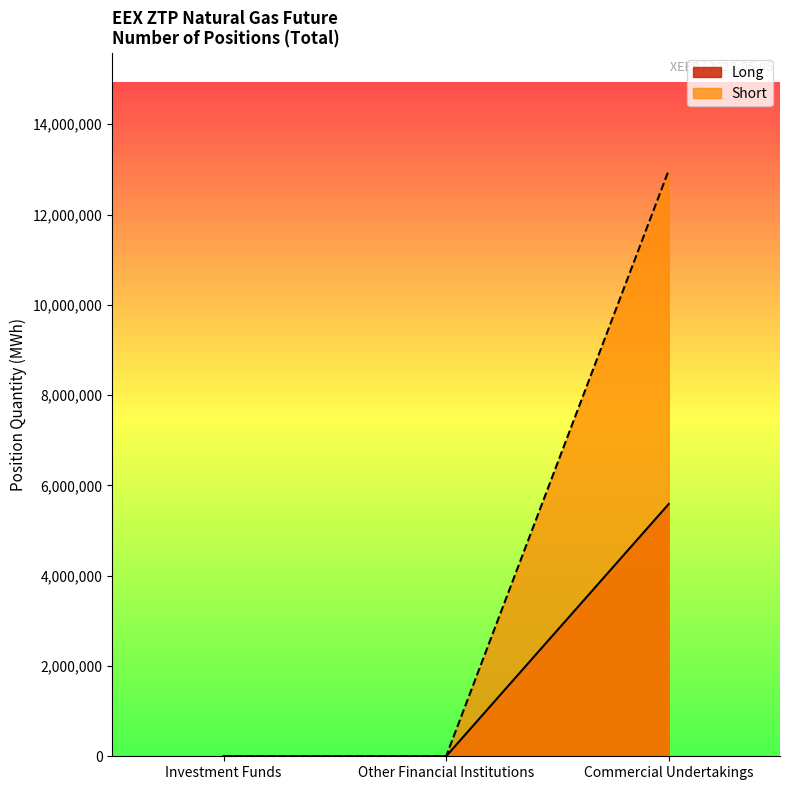

The value of Short at Investment Funds is 1877594. True or false?

False